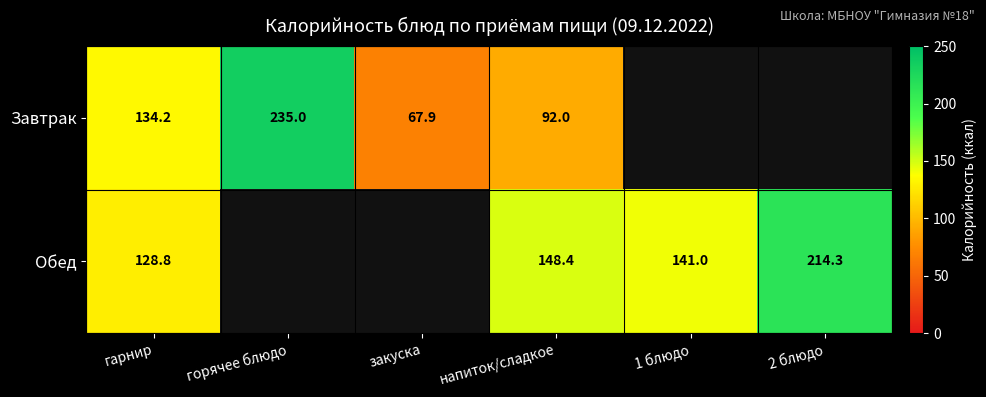

Rank the series at напиток/сладкое from lowest to highest value.

Завтрак, Обед